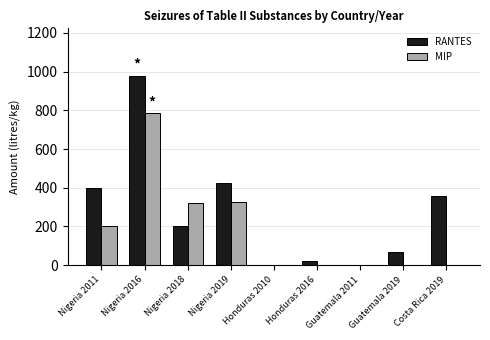

Count the number of categories in the chart.

9